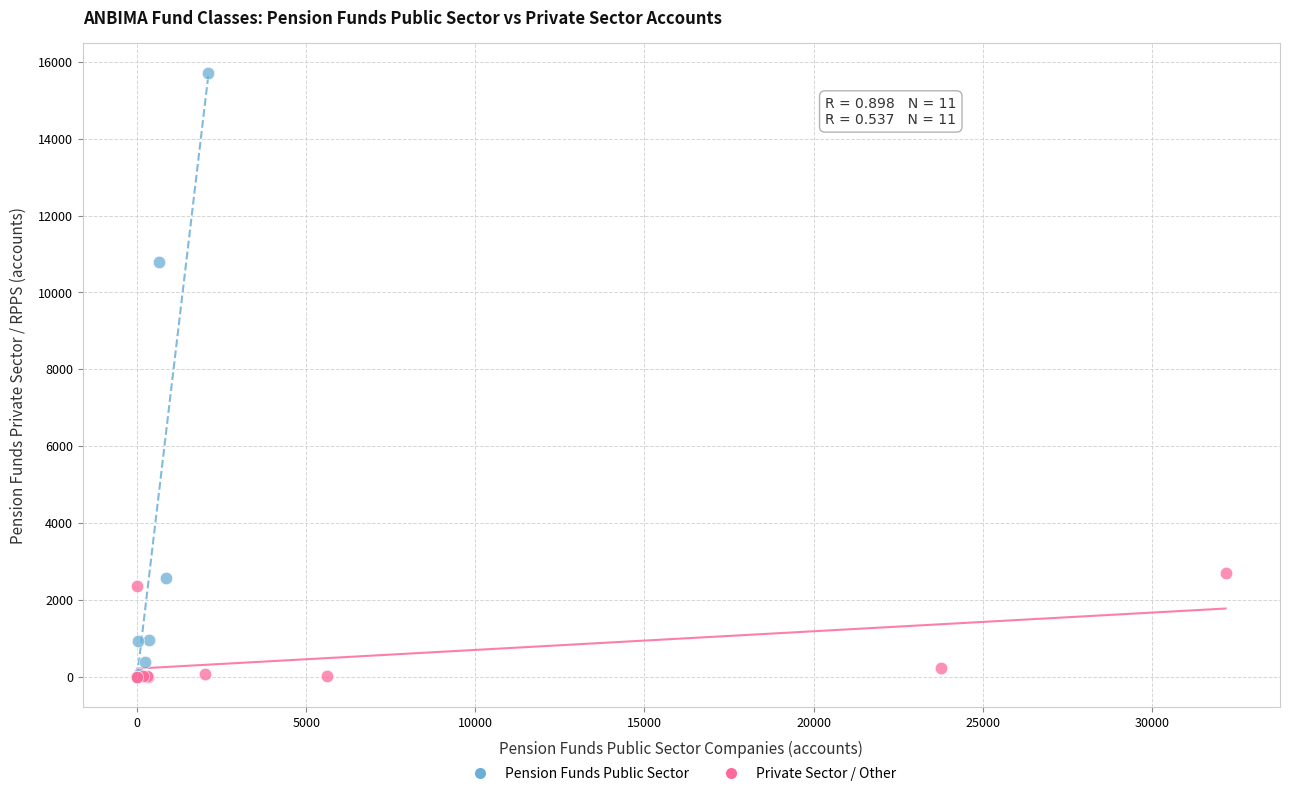

Which series contains the highest Y value?

Pension Funds Public Sector